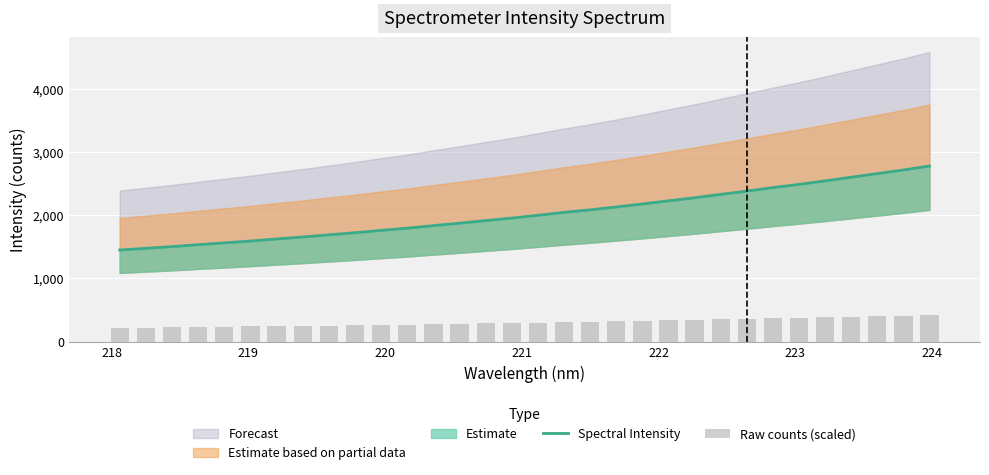

Does the chart contain any negative values?

No